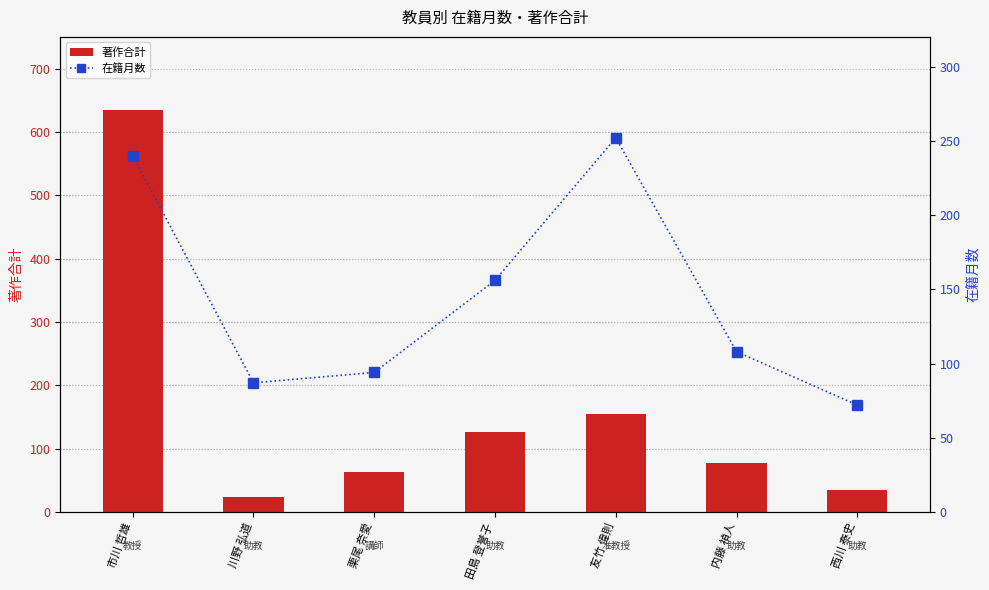

At which label is 著作合計 closest to 328?

友竹 偉則